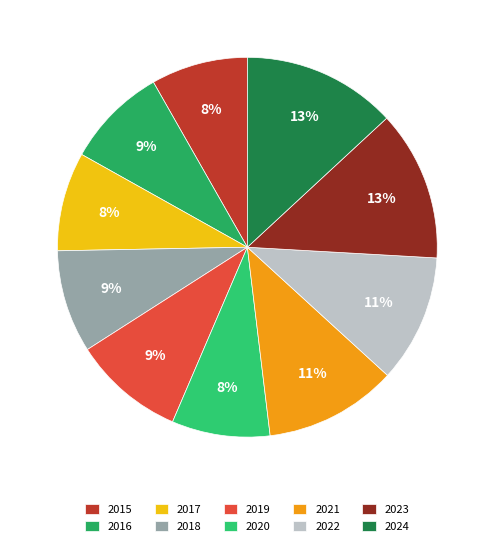

How many slices are in this pie chart?

10